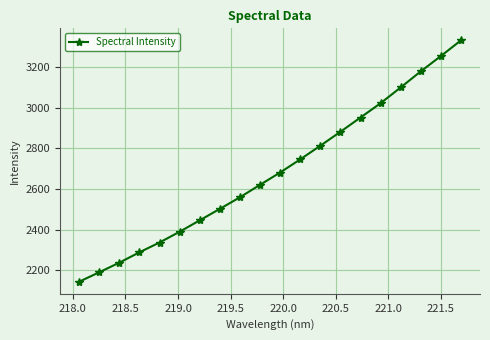

Reading right to left, transcribe all the data shown in this chart.

3331.5	3254.4	3179.2	3100.2	3022.6	2952.3	2882.1	2813.4	2746.5	2681.9	2621.4	2560.0	2503.0	2446.7	2390.6	2337.6	2289.5	2238.5	2191.2	2144.7